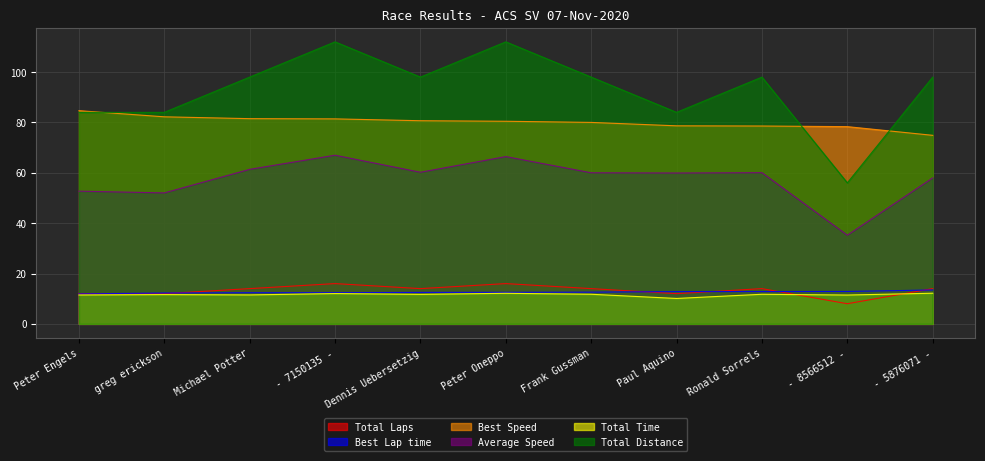

True or false: Best Lap time and Total Time intersect in this chart.

False